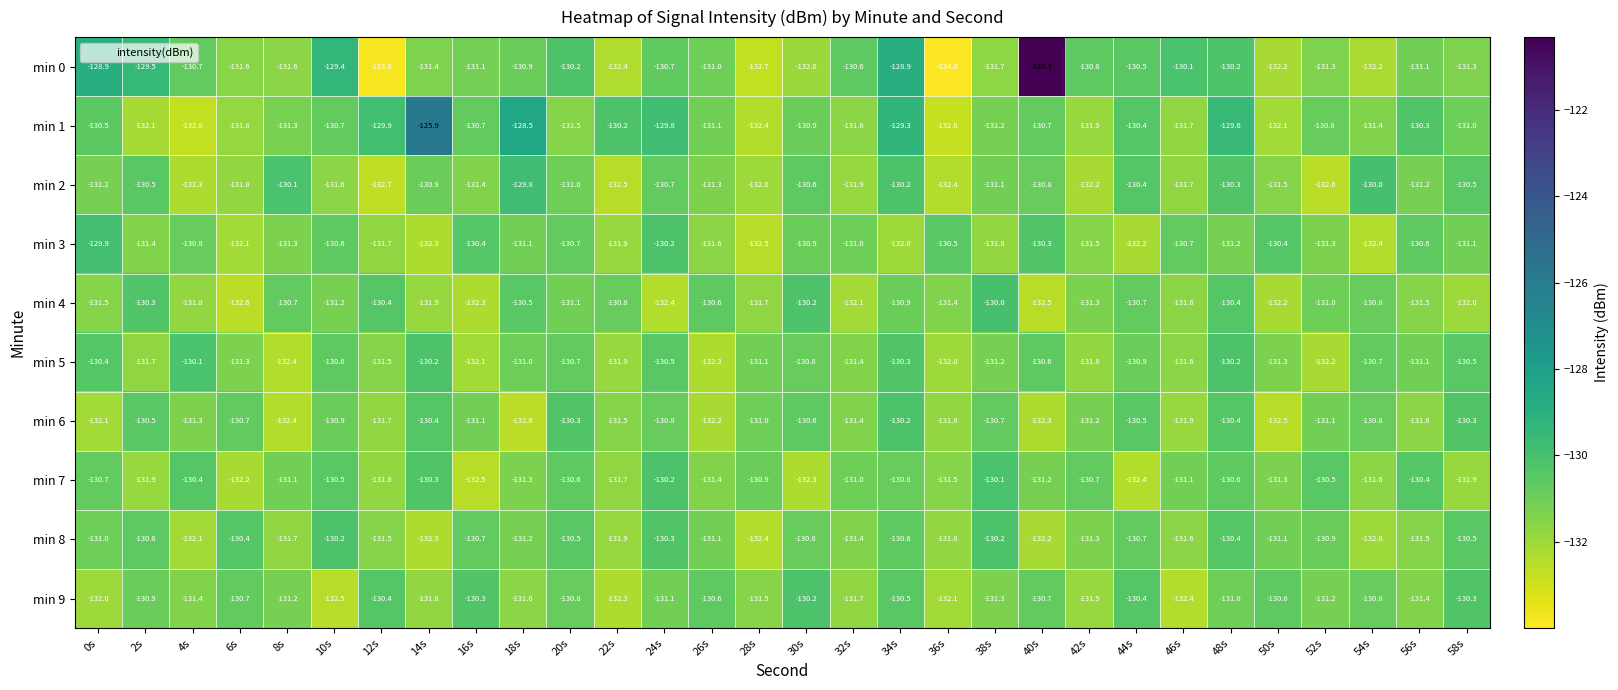

What is the total value across all series at 4s?

-1313.7